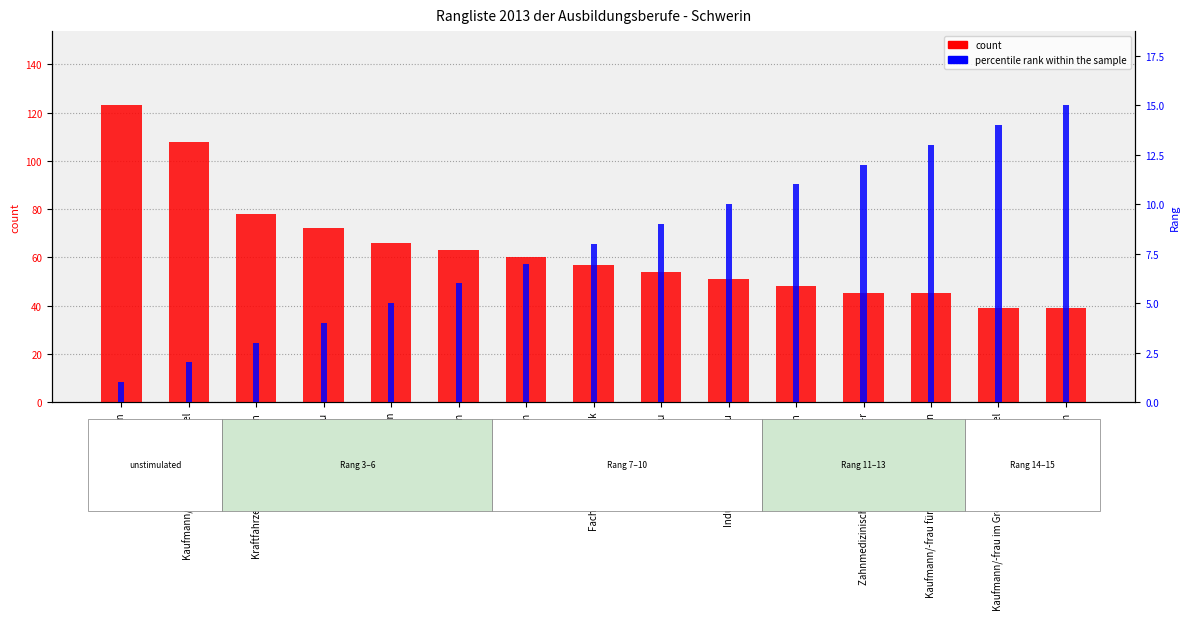

How many bars are there in each group?

2